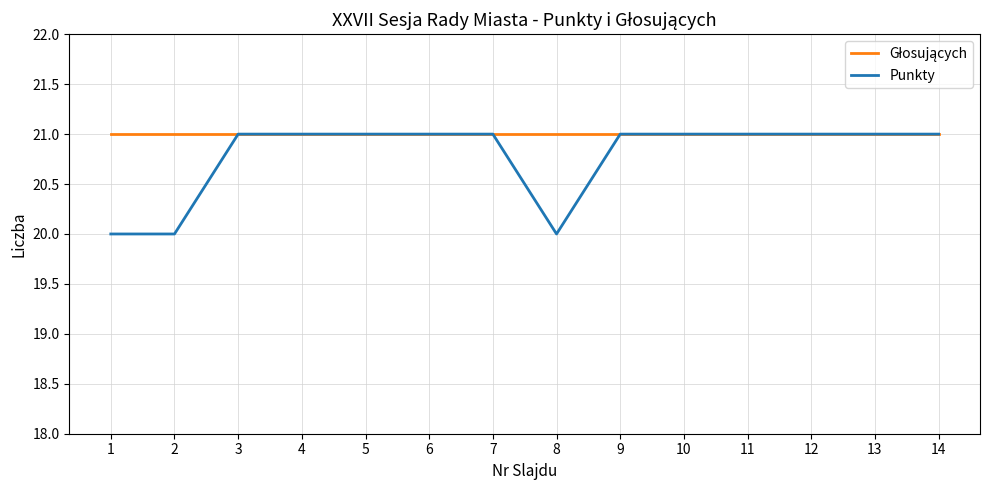

What is the total value across all series at 13?

42